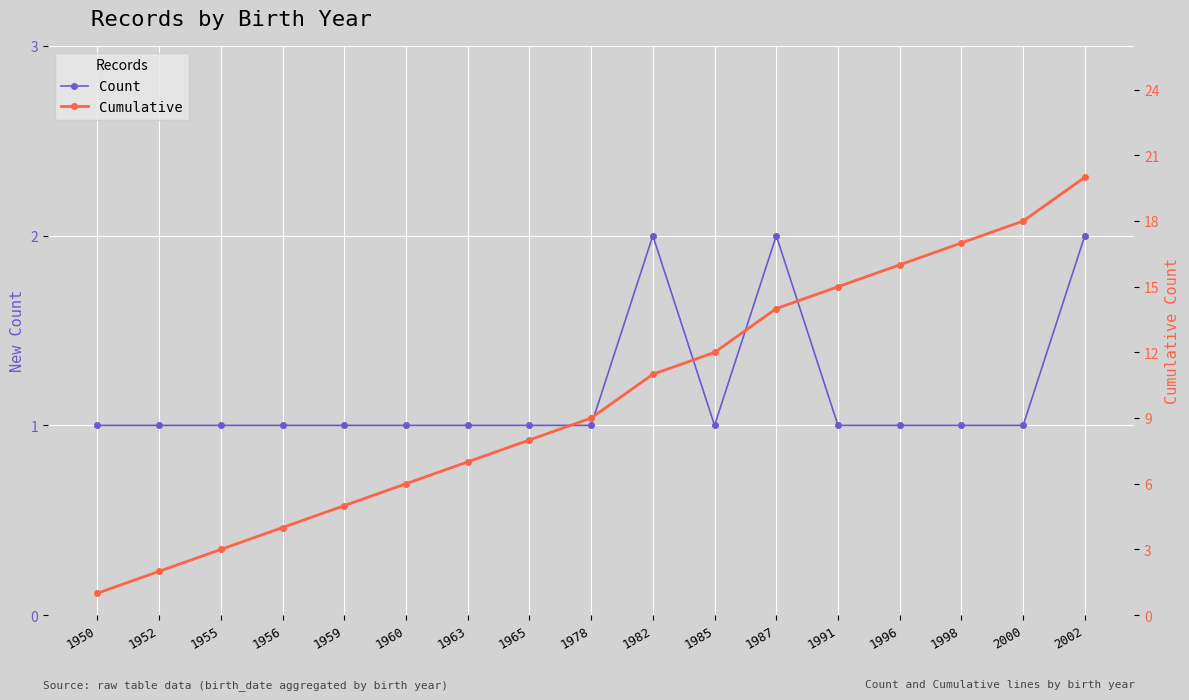

The value of Count at 1982 is 1. True or false?

False